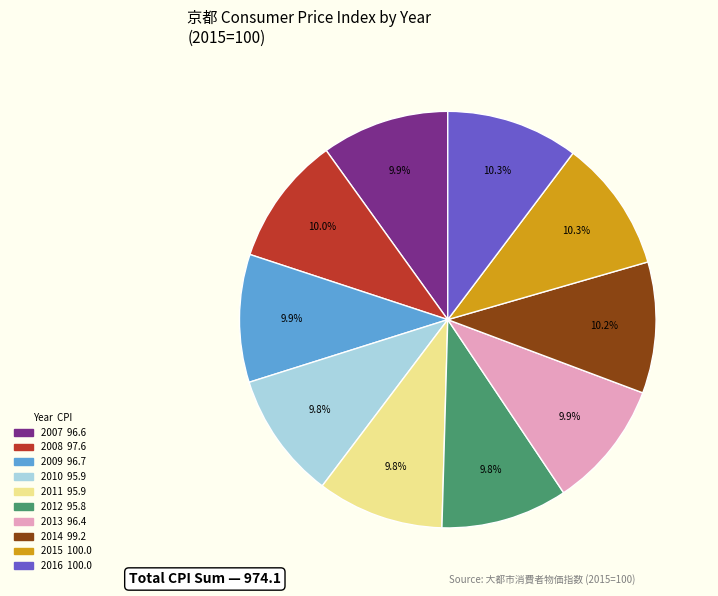

Does 2016 represent more than half of the total?

No